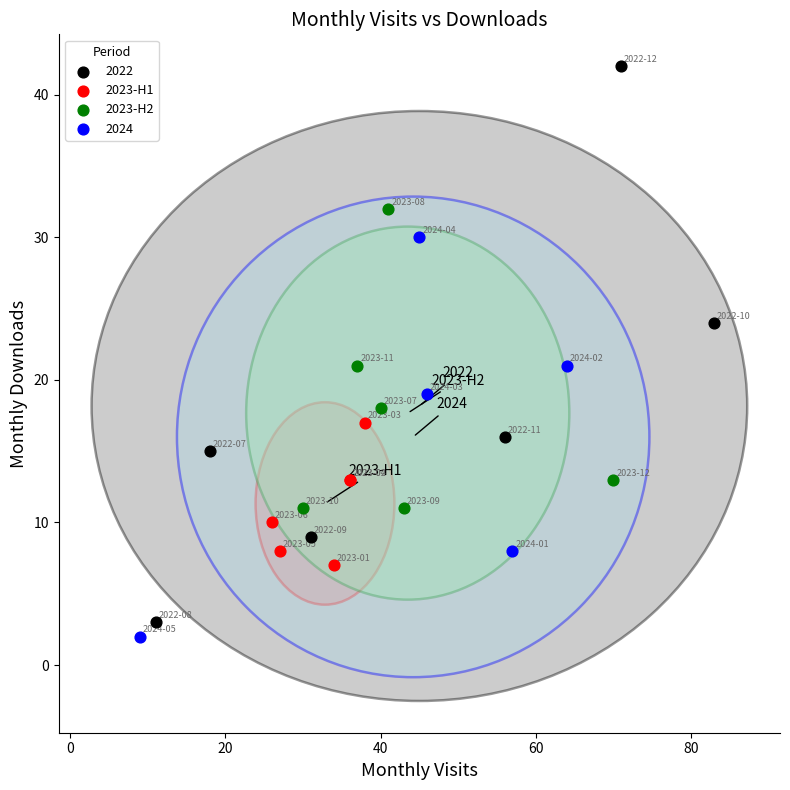

Which series contains the highest Y value?

2022